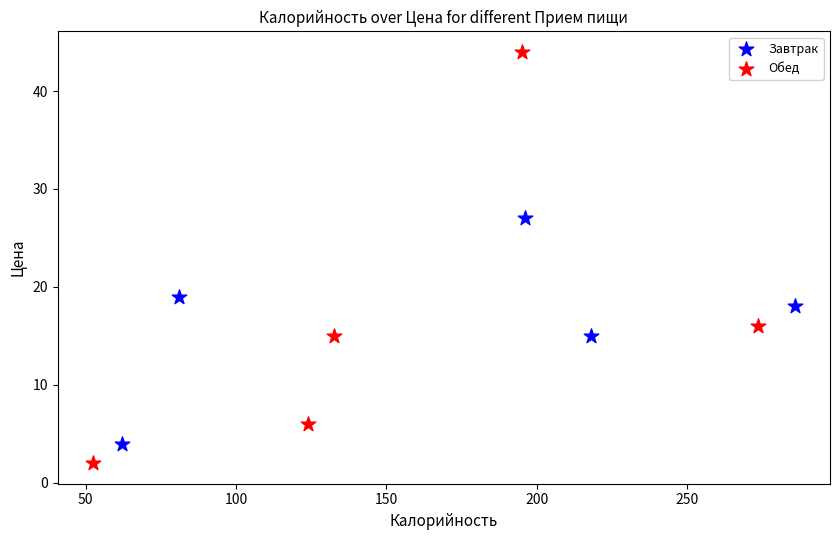

Which series contains the highest Y value?

Обед